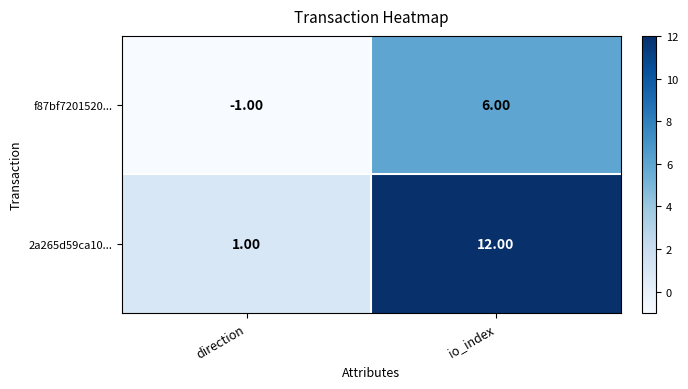

Which series has the largest range (max minus min)?

2a265d59ca10...